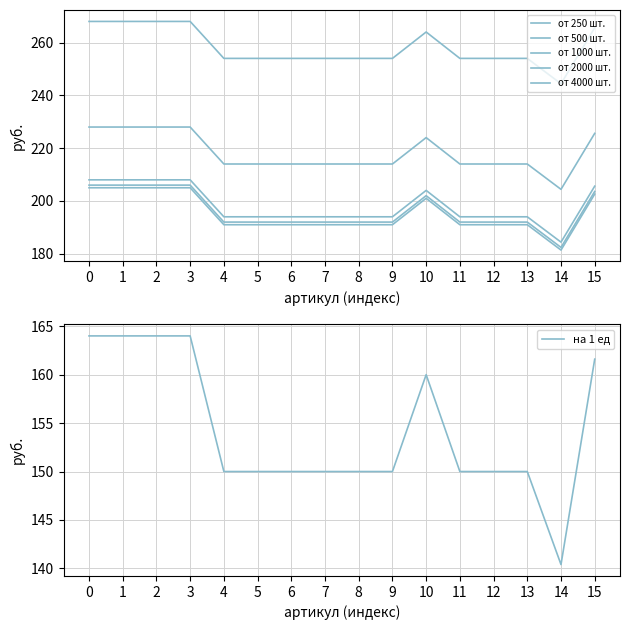

How many lines are shown in the chart?

6